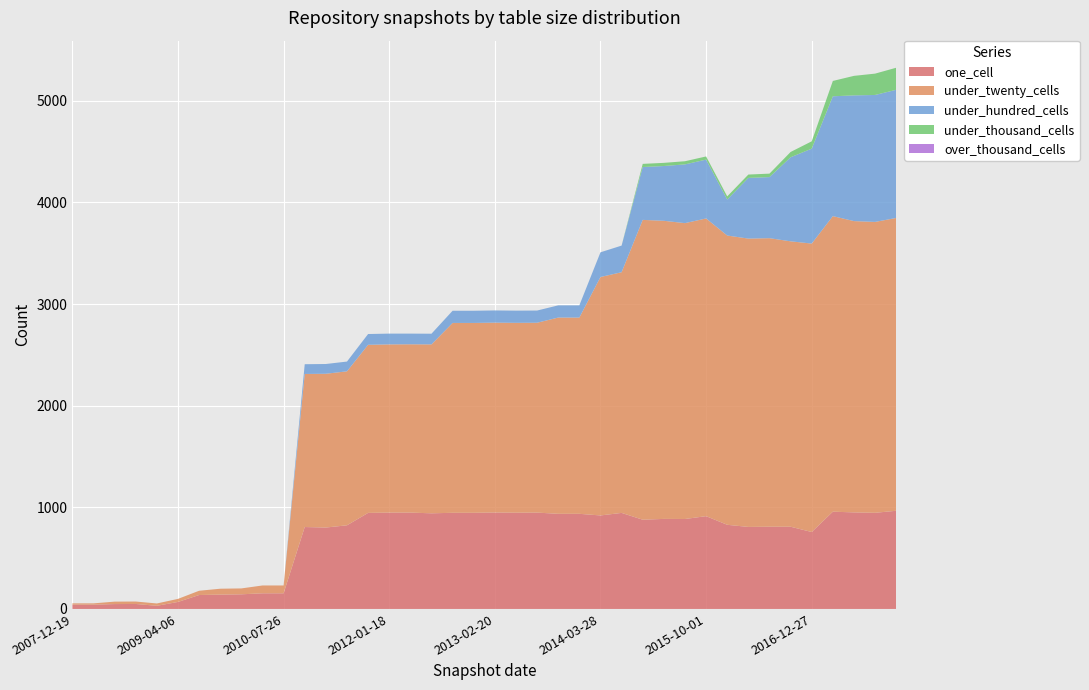

Reading left to right, what are all the values shown in this chart?

one_cell: 2007-12-19=42	2008-04-01=42	2008-06-27=48	2008-10-10=49	2008-12-17=31	2009-04-06=69	2009-06-17=137	2009-09-25=141	2009-12-16=144	2010-04-01=154	2010-07-26=154	2010-11-17=806	2011-02-21=801	2011-06-10=823	2011-09-05=945	2012-01-18=948	2012-03-26=948	2012-07-13=941	2012-10-31=946	2012-12-11=946	2013-02-20=949	2013-05-21=947	2013-07-09=948	2013-09-10=936	2013-12-20=936	2014-03-28=920	2014-09-08=945	2015-01-19=878	2015-04-09=886	2015-07-03=885	2015-10-01=913	2016-01-04=828	2016-04-05=807	2016-07-04=809	2016-10-07=809	2016-12-27=757	2017-04-12=957	2017-07-24=950	2017-10-12=946	2017-12-22=966
under_twenty_cells: 2007-12-19=13	2008-04-01=13	2008-06-27=24	2008-10-10=24	2008-12-17=23	2009-04-06=30	2009-06-17=42	2009-09-25=58	2009-12-16=58	2010-04-01=77	2010-07-26=77	2010-11-17=1506	2011-02-21=1513	2011-06-10=1515	2011-09-05=1654	2012-01-18=1655	2012-03-26=1656	2012-07-13=1662	2012-10-31=1868	2012-12-11=1868	2013-02-20=1868	2013-05-21=1868	2013-07-09=1868	2013-09-10=1931	2013-12-20=1931	2014-03-28=2346	2014-09-08=2368	2015-01-19=2950	2015-04-09=2933	2015-07-03=2911	2015-10-01=2929	2016-01-04=2846	2016-04-05=2837	2016-07-04=2839	2016-10-07=2808	2016-12-27=2838	2017-04-12=2908	2017-07-24=2866	2017-10-12=2862	2017-12-22=2881
under_hundred_cells: 2007-12-19=0	2008-04-01=0	2008-06-27=0	2008-10-10=0	2008-12-17=0	2009-04-06=0	2009-06-17=0	2009-09-25=0	2009-12-16=0	2010-04-01=0	2010-07-26=0	2010-11-17=96	2011-02-21=96	2011-06-10=96	2011-09-05=106	2012-01-18=106	2012-03-26=105	2012-07-13=105	2012-10-31=120	2012-12-11=120	2013-02-20=120	2013-05-21=120	2013-07-09=120	2013-09-10=120	2013-12-20=120	2014-03-28=243	2014-09-08=262	2015-01-19=520	2015-04-09=539	2015-07-03=578	2015-10-01=579	2016-01-04=354	2016-04-05=597	2016-07-04=601	2016-10-07=827	2016-12-27=934	2017-04-12=1179	2017-07-24=1237	2017-10-12=1249	2017-12-22=1261
under_thousand_cells: 2007-12-19=0	2008-04-01=0	2008-06-27=0	2008-10-10=0	2008-12-17=0	2009-04-06=0	2009-06-17=0	2009-09-25=0	2009-12-16=0	2010-04-01=0	2010-07-26=0	2010-11-17=0	2011-02-21=0	2011-06-10=0	2011-09-05=0	2012-01-18=0	2012-03-26=0	2012-07-13=0	2012-10-31=0	2012-12-11=0	2013-02-20=0	2013-05-21=0	2013-07-09=0	2013-09-10=0	2013-12-20=0	2014-03-28=0	2014-09-08=0	2015-01-19=31	2015-04-09=31	2015-07-03=31	2015-10-01=31	2016-01-04=31	2016-04-05=33	2016-07-04=34	2016-10-07=52	2016-12-27=72	2017-04-12=151	2017-07-24=192	2017-10-12=210	2017-12-22=217
over_thousand_cells: 2007-12-19=0	2008-04-01=0	2008-06-27=0	2008-10-10=0	2008-12-17=0	2009-04-06=0	2009-06-17=0	2009-09-25=0	2009-12-16=0	2010-04-01=0	2010-07-26=0	2010-11-17=0	2011-02-21=0	2011-06-10=0	2011-09-05=0	2012-01-18=0	2012-03-26=0	2012-07-13=0	2012-10-31=0	2012-12-11=0	2013-02-20=0	2013-05-21=0	2013-07-09=0	2013-09-10=0	2013-12-20=0	2014-03-28=0	2014-09-08=0	2015-01-19=0	2015-04-09=0	2015-07-03=0	2015-10-01=0	2016-01-04=0	2016-04-05=0	2016-07-04=0	2016-10-07=0	2016-12-27=0	2017-04-12=0	2017-07-24=0	2017-10-12=0	2017-12-22=0